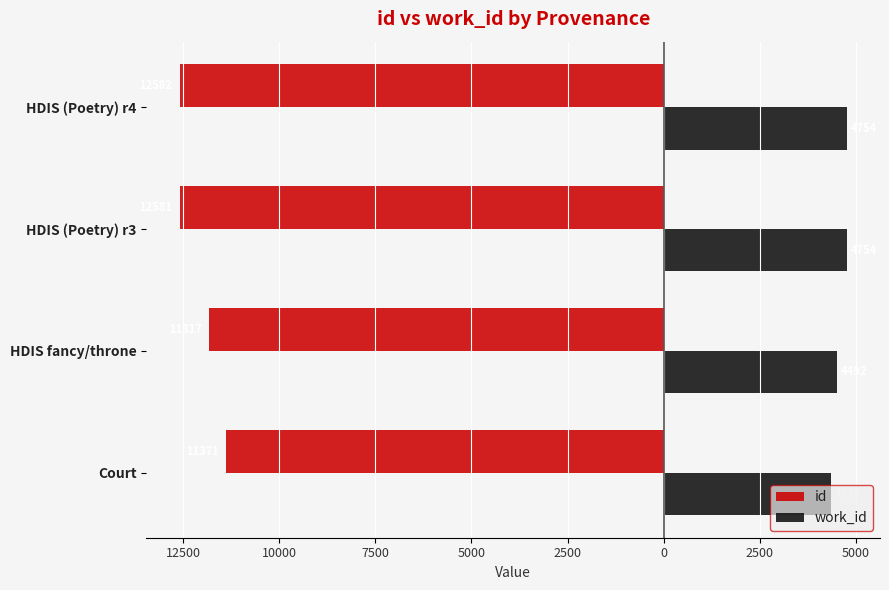

Rank the series by their maximum value, from lowest to highest.

id, work_id